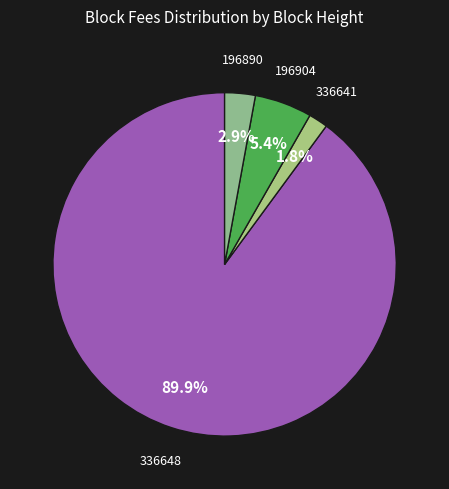

Count the number of slices in the pie.

4